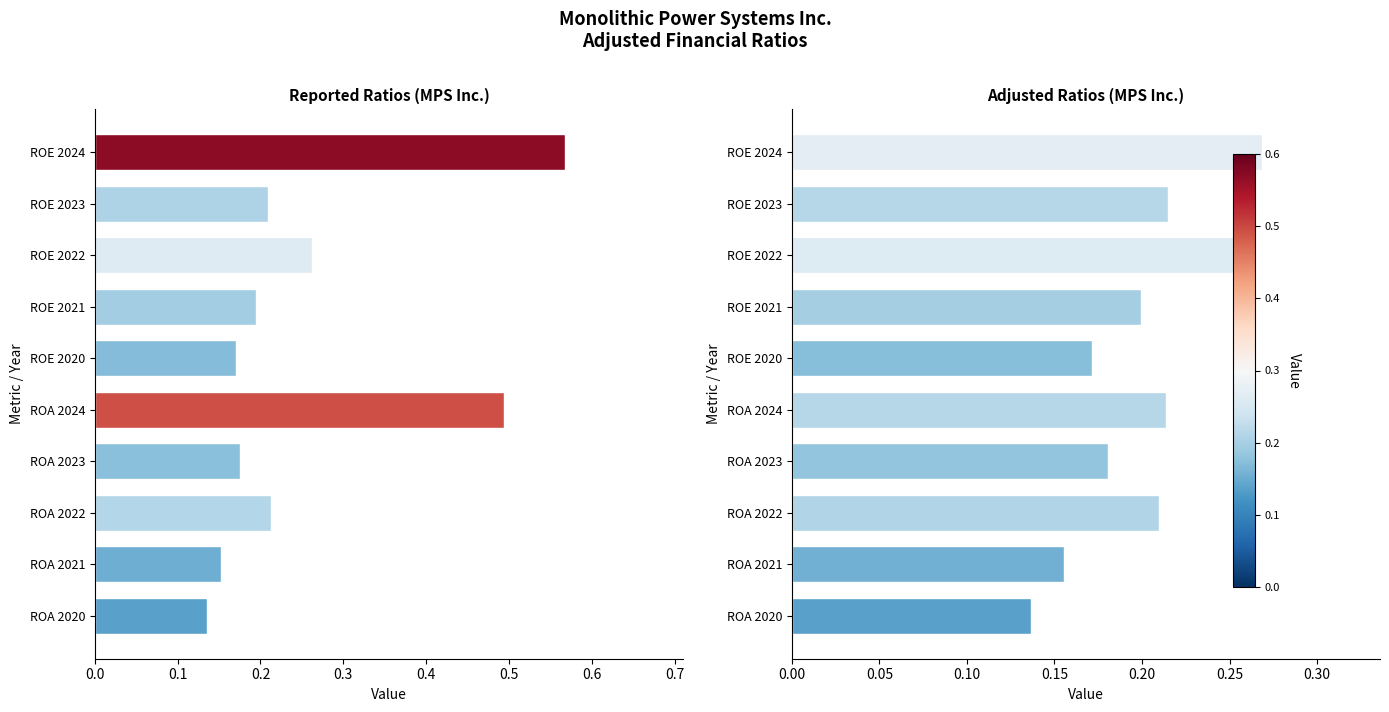

At which label does Adjusted reach its minimum?

ROA 2020